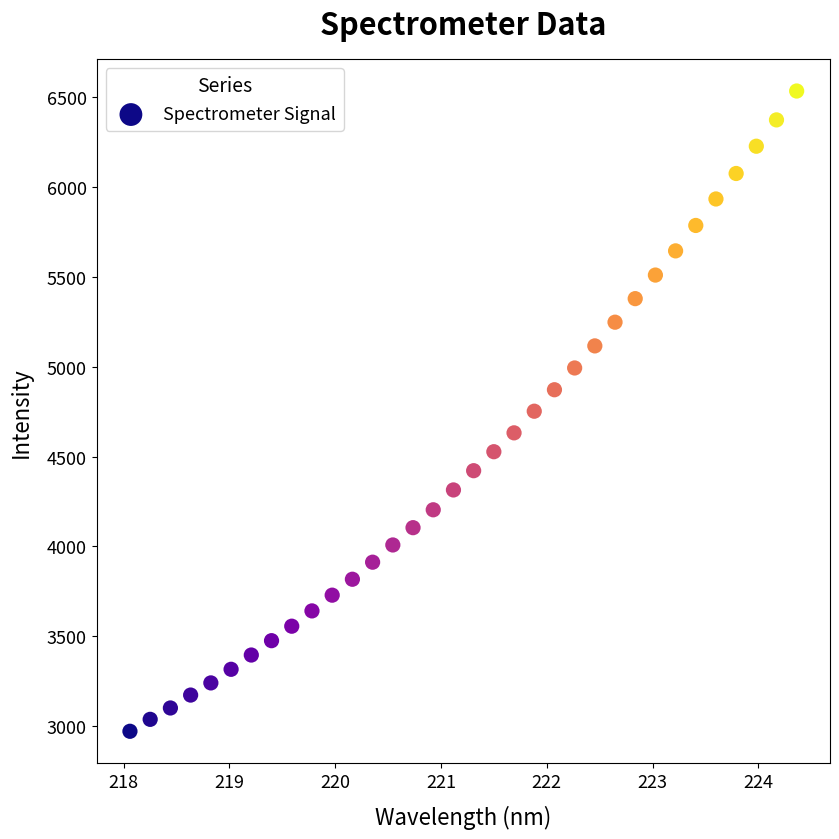

What is the range of X values (max minus min)?

6.3